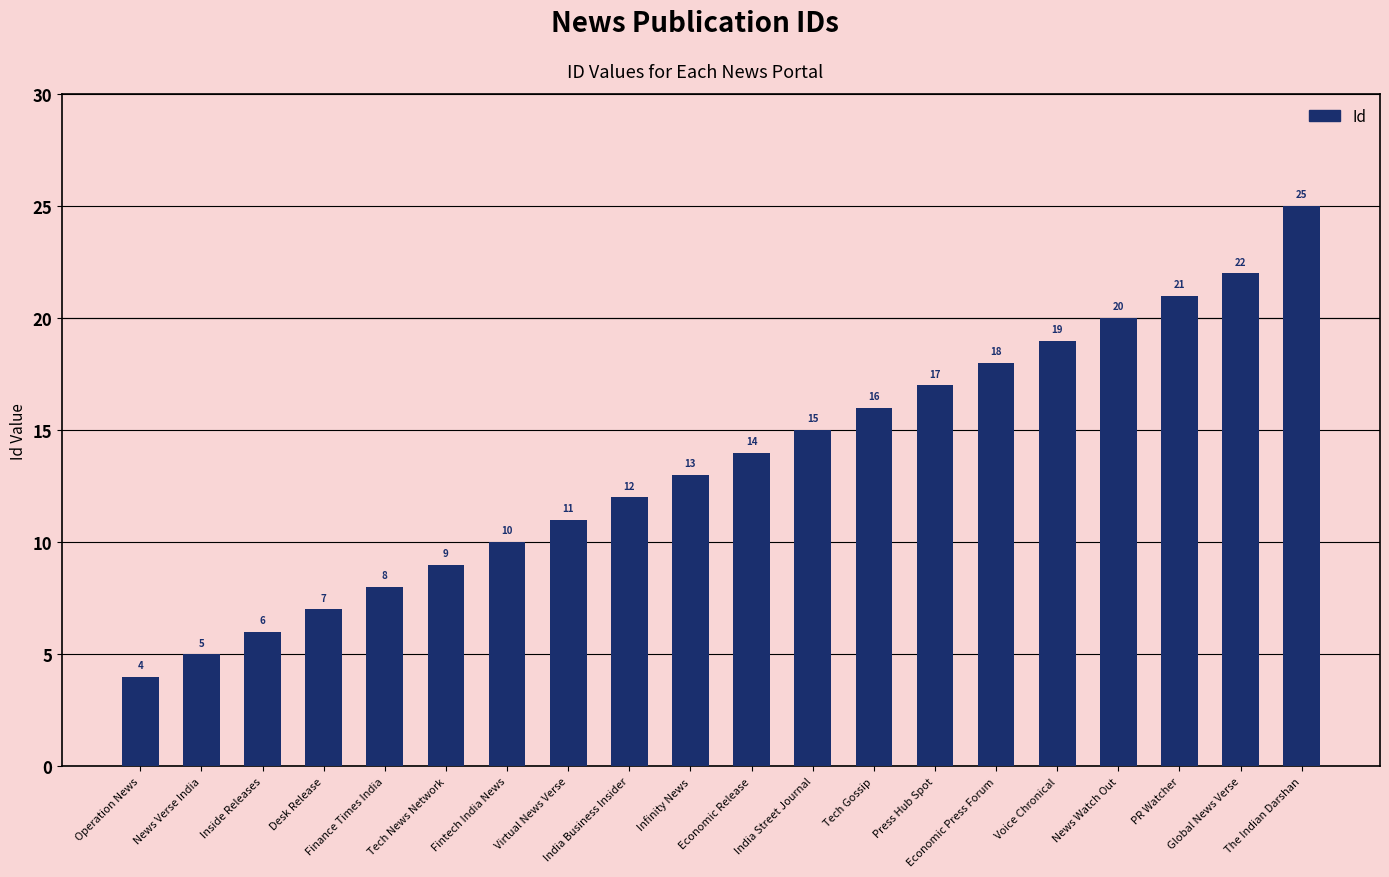

Reading right to left, what are all the values shown in this chart?

The Indian Darshan=25	Global News Verse=22	PR Watcher=21	News Watch Out=20	Voice Chronical=19	Economic Press Forum=18	Press Hub Spot=17	Tech Gossip=16	India Street Journal=15	Economic Release=14	Infinity News=13	India Business Insider=12	Virtual News Verse=11	Fintech India News=10	Tech News Network=9	Finance Times India=8	Desk Release=7	Inside Releases=6	News Verse India=5	Operation News=4